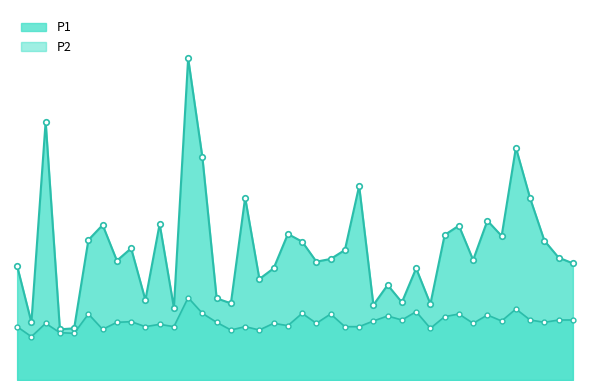

What value does the P2 series have at 01:37?

1.7